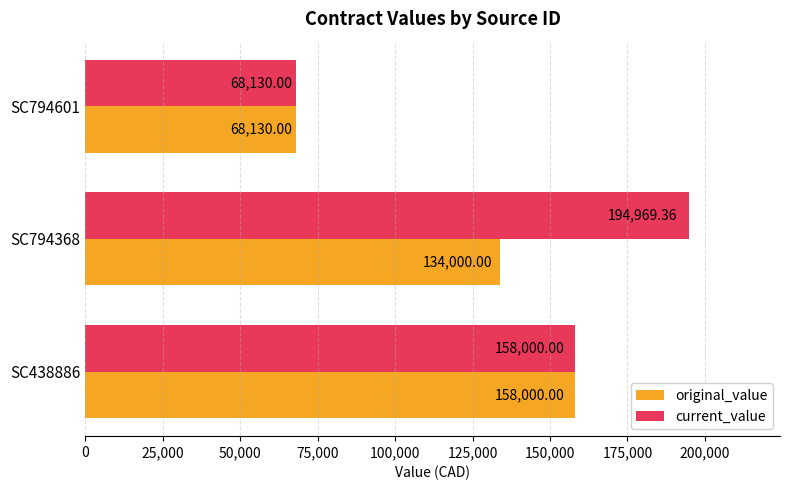

How many series are shown in this chart?

2